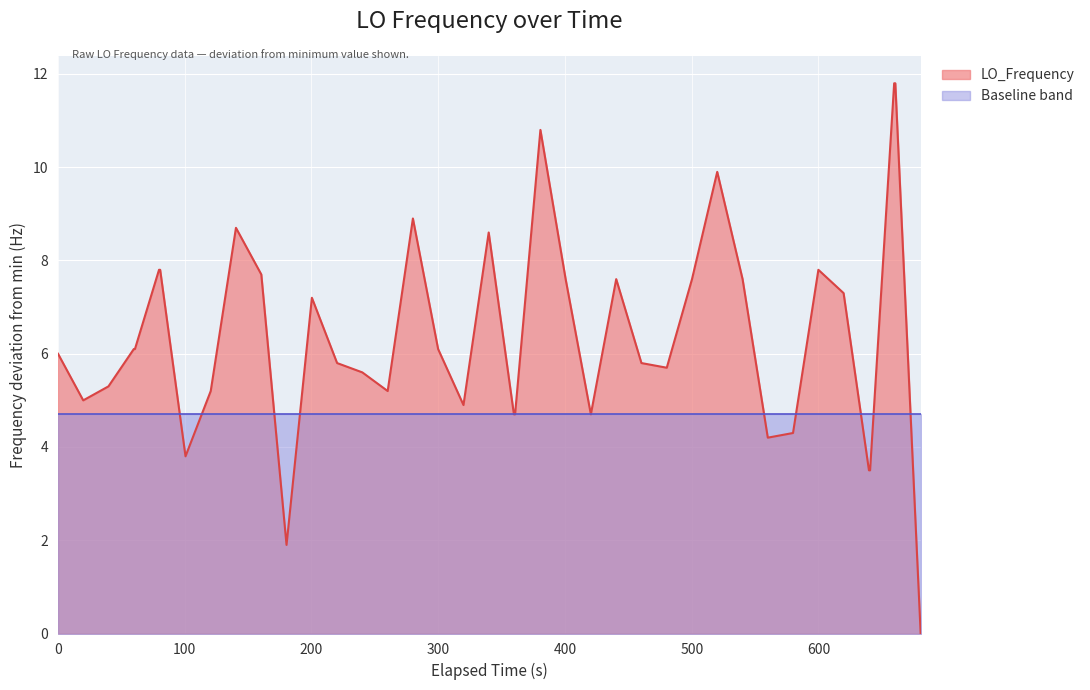

Which series has the widest spread of values?

LO_Frequency